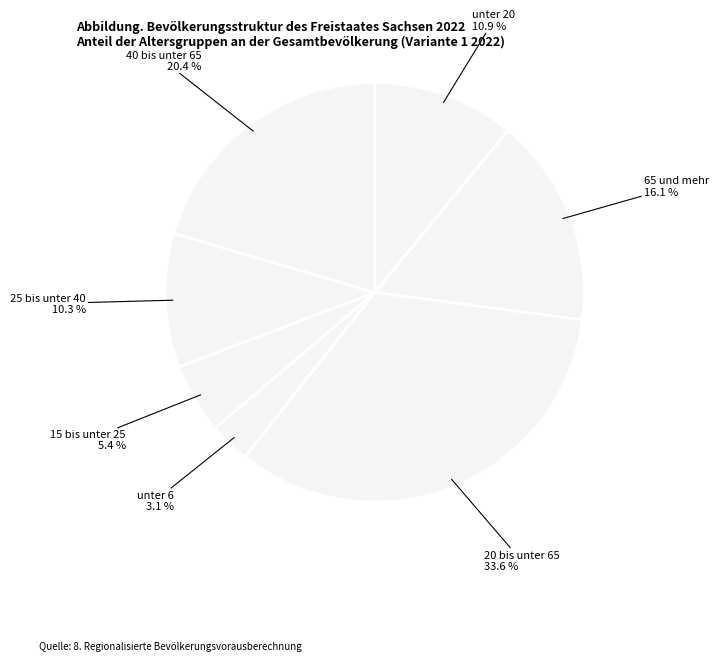

Count the number of slices in the pie.

7